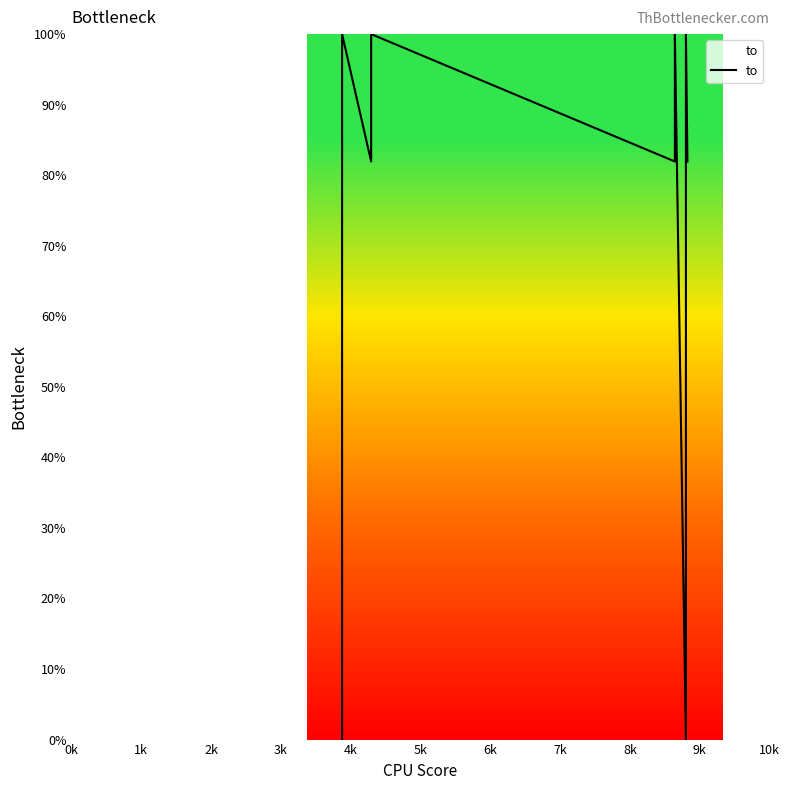

How many points are higher than both their immediate neighbors (excluding endpoints)?

4